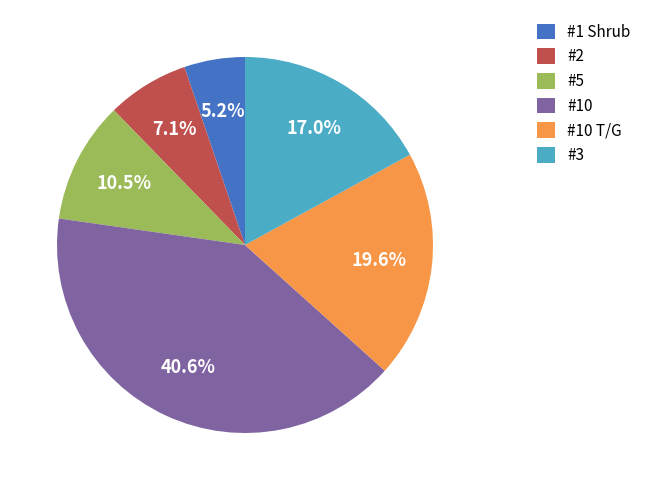

To the nearest percent, what portion does #10 T/G represent?

20%